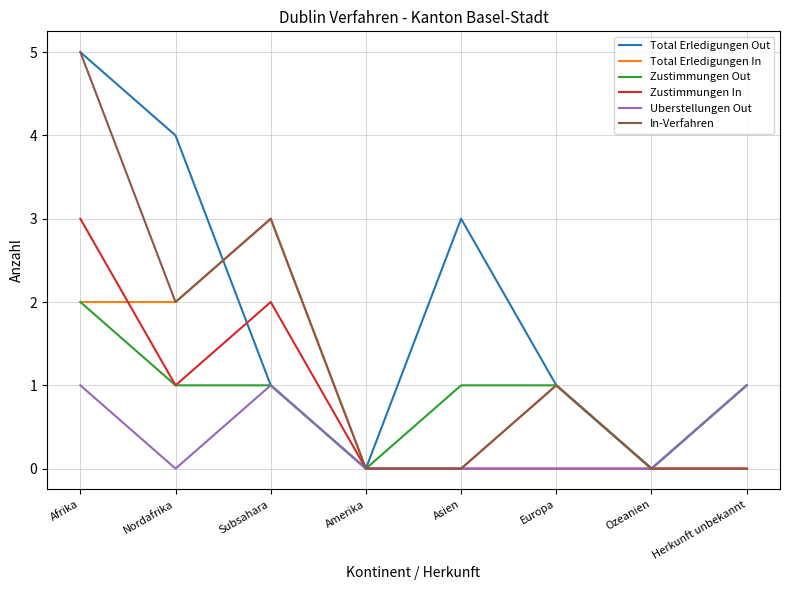

Which series changed the most between Asien and Ozeanien?

Total Erledigungen Out